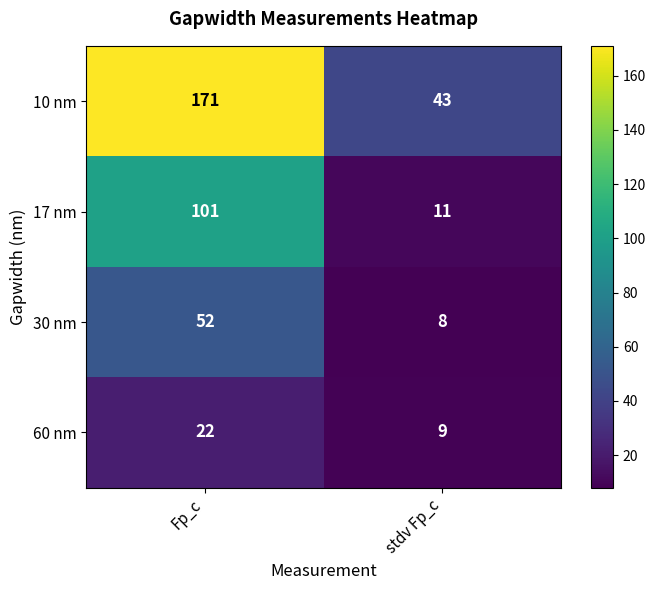

Reading right to left, what are all the values shown in this chart?

10 nm: 43	171
17 nm: 11	101
30 nm: 8	52
60 nm: 9	22